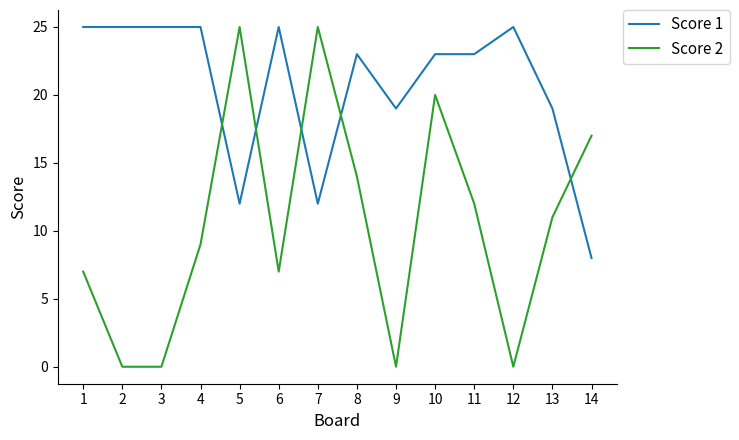

At which label does Score 1 reach its minimum?

14